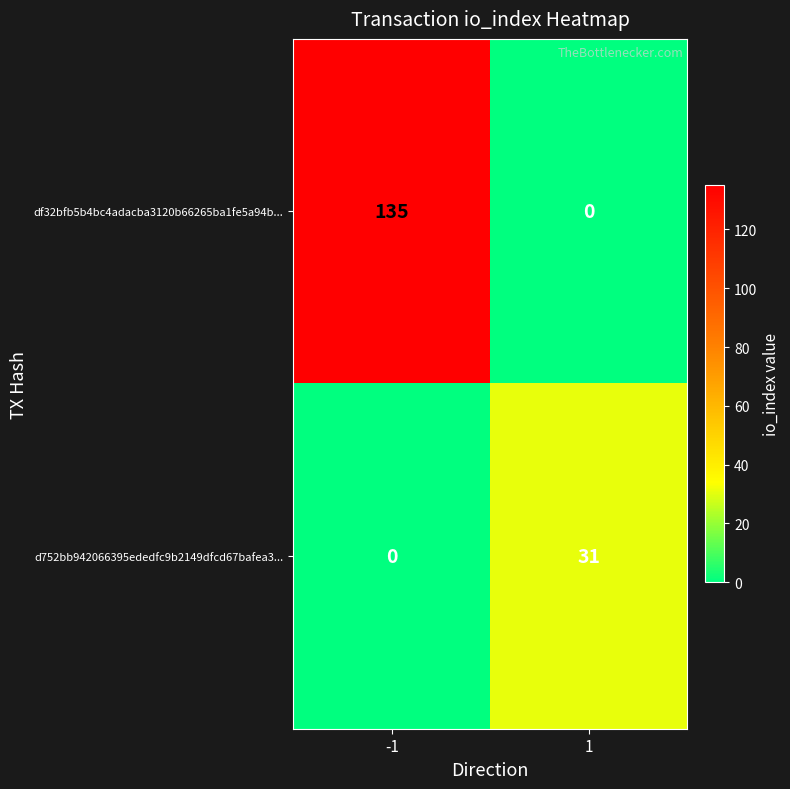

What is the spread (max minus min) of values at -1?

135